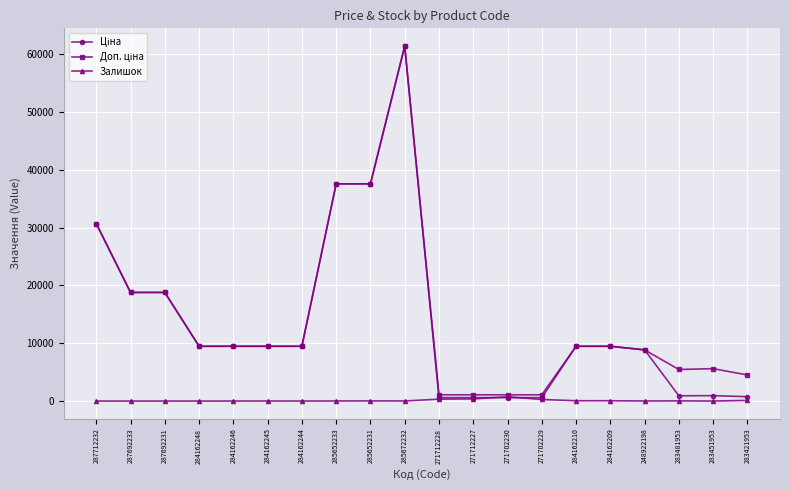

True or false: Залишок has more than 2 points higher than both neighbors.

True